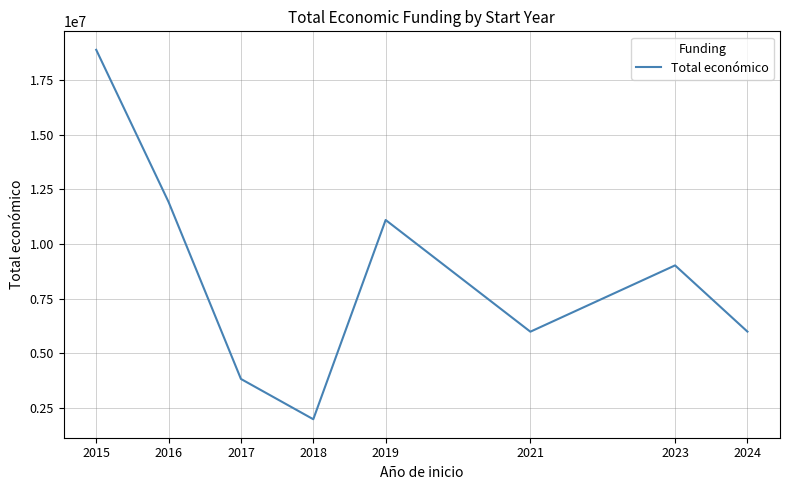

The chart shows a value of 18882381 at 2015. True or false?

True